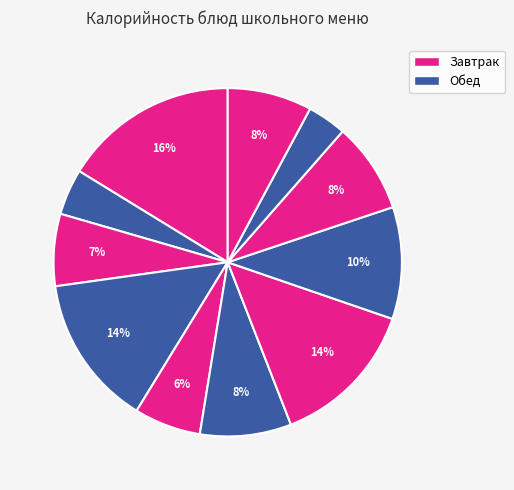

Is there a majority slice in this chart?

No